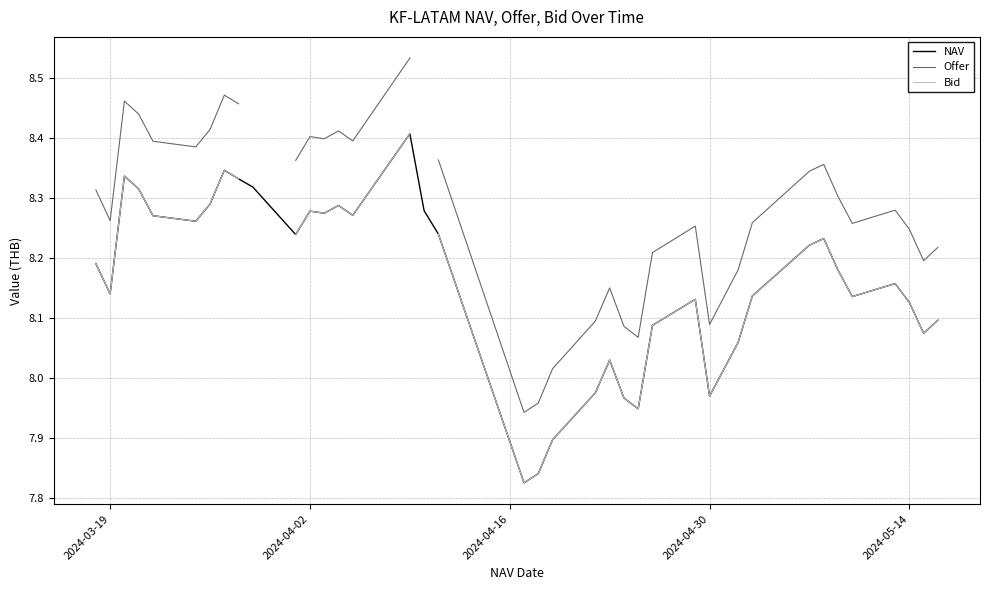

How many lines are shown in the chart?

3